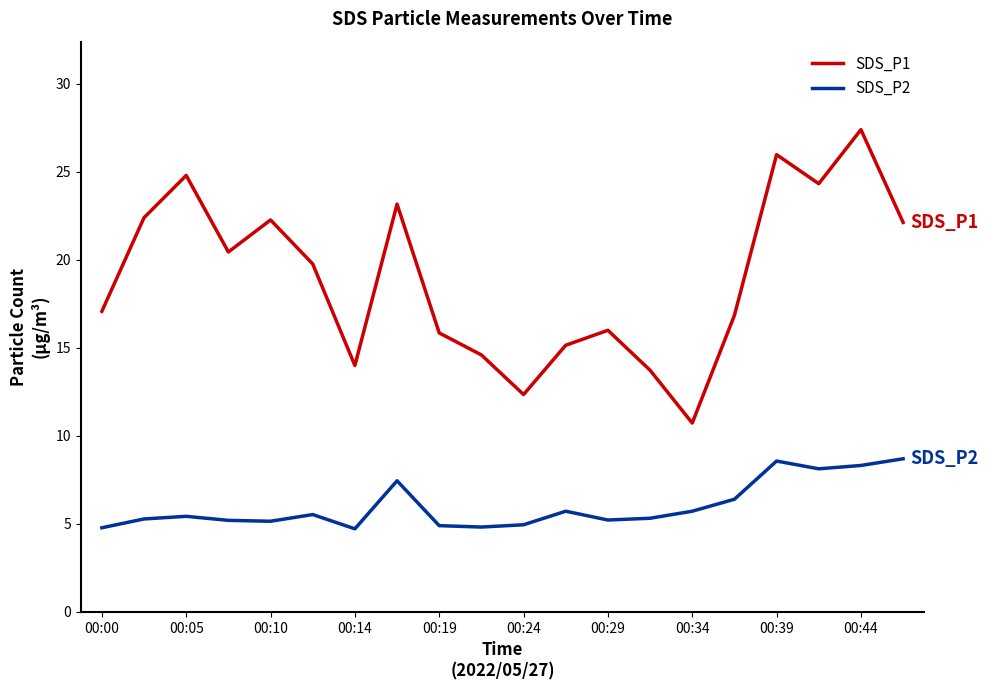

Rank the series by their maximum value, from lowest to highest.

SDS_P2, SDS_P1